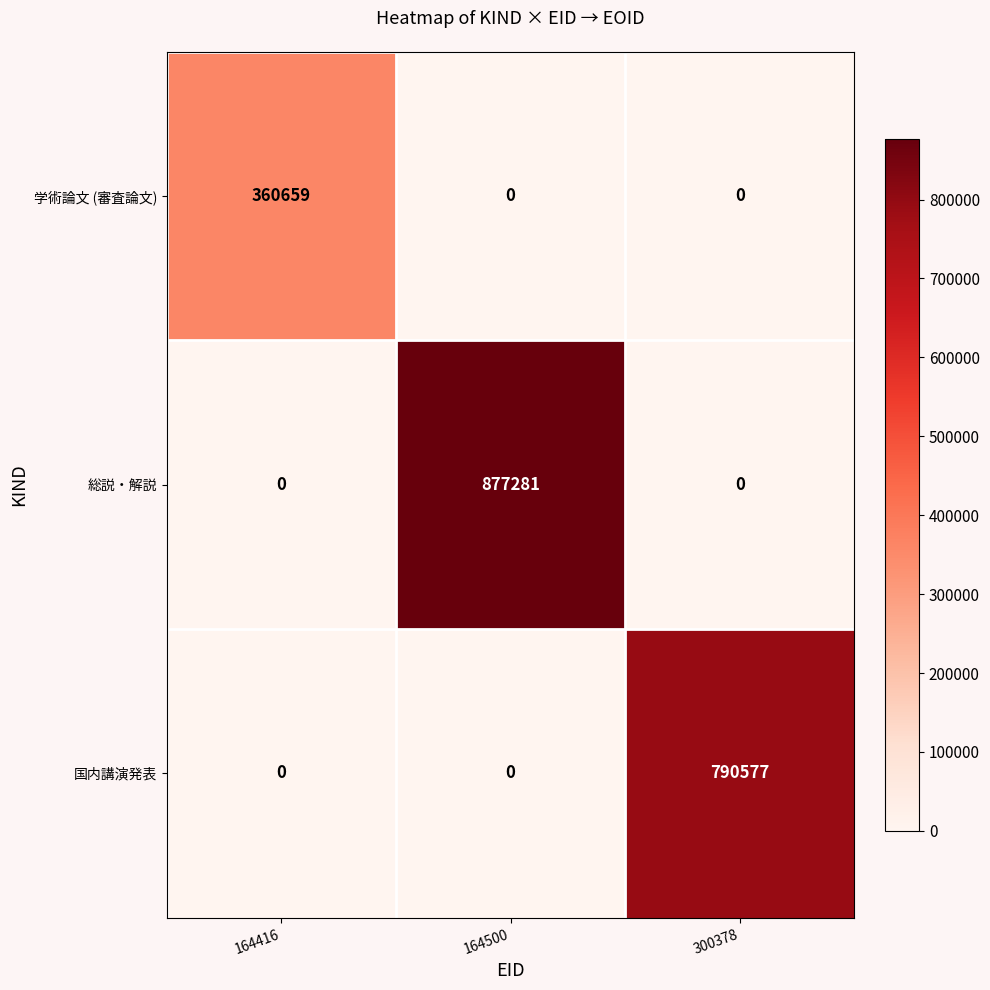

Rank the series by their maximum value, from highest to lowest.

総説・解説, 国内講演発表, 学術論文 (審査論文)